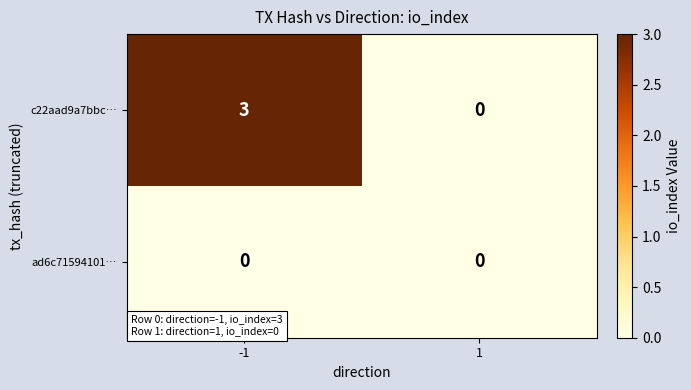

The value of ad6c71594101… at 1 is 0. True or false?

True